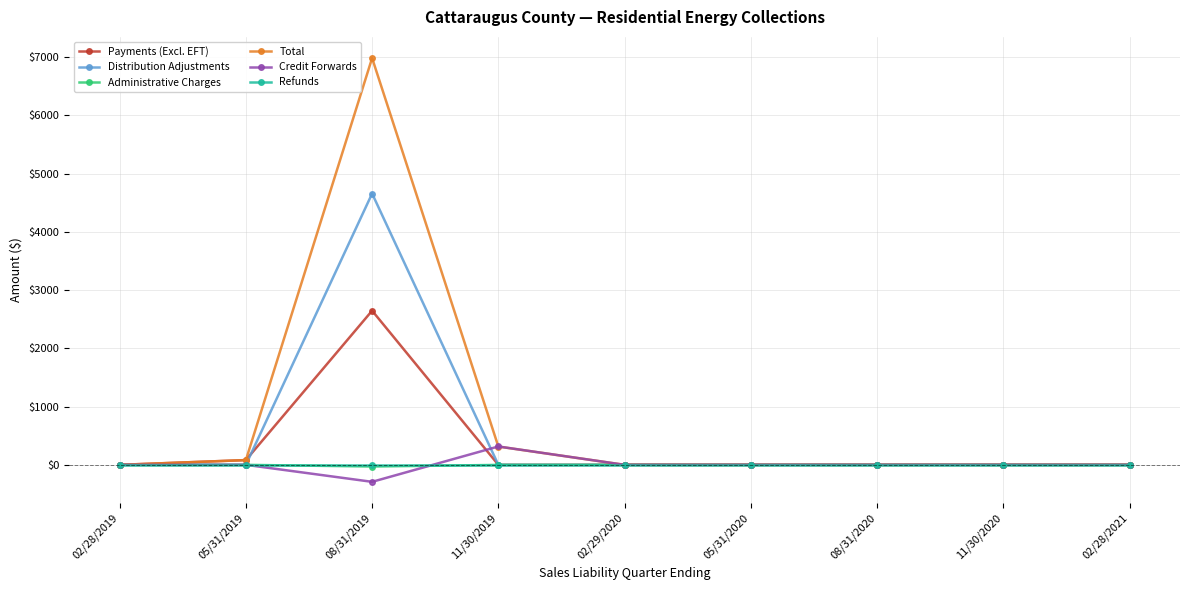

What is the difference between the maximum and second lowest values in the Credit Forwards series?

315.2